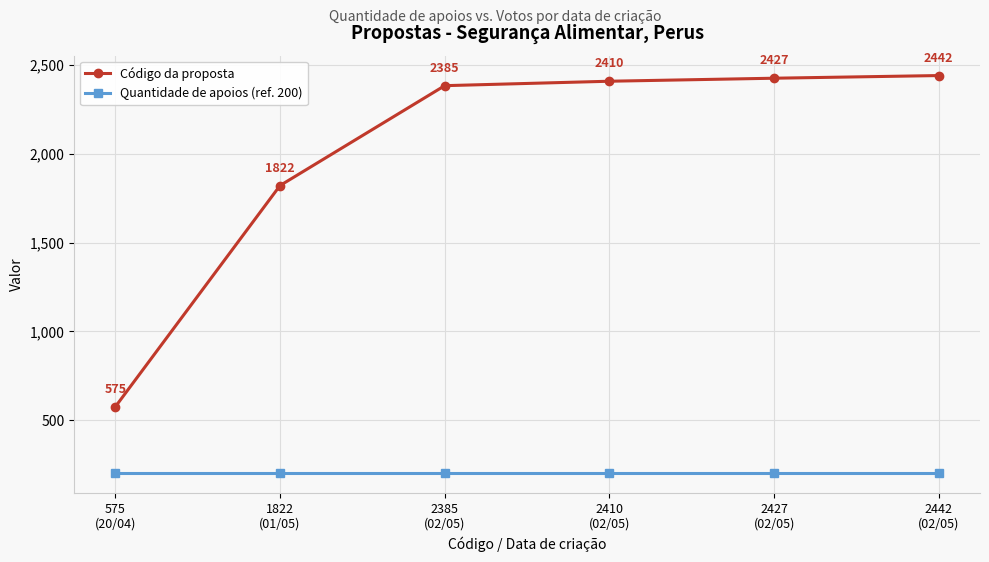

What is the minimum value shown in the chart?

200